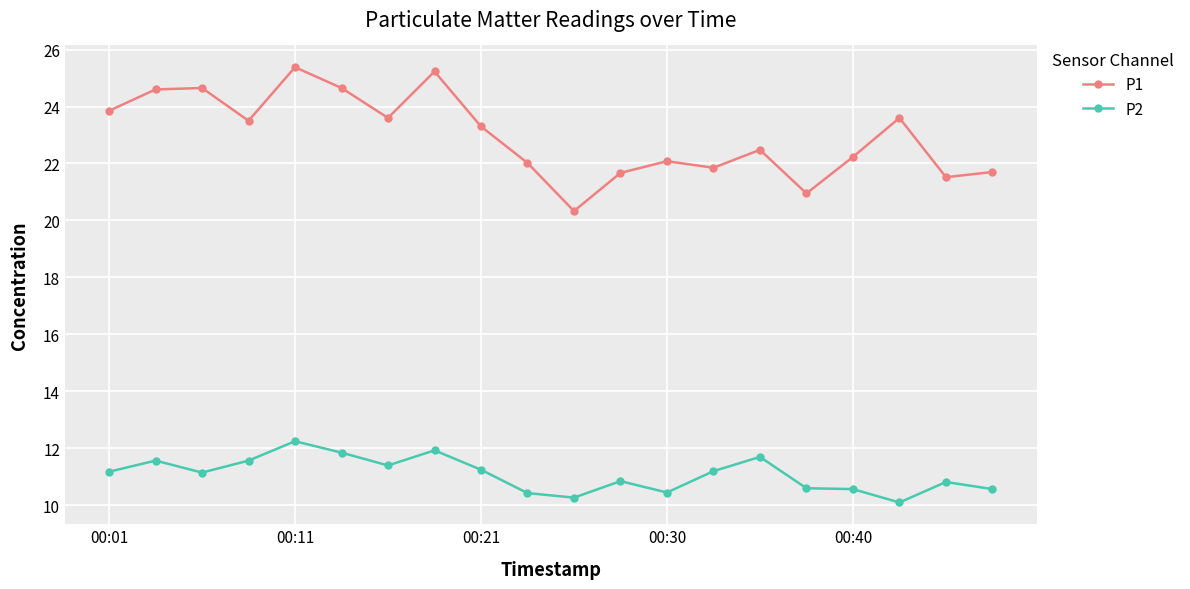

At how many categories does at least one series exceed 17?

20